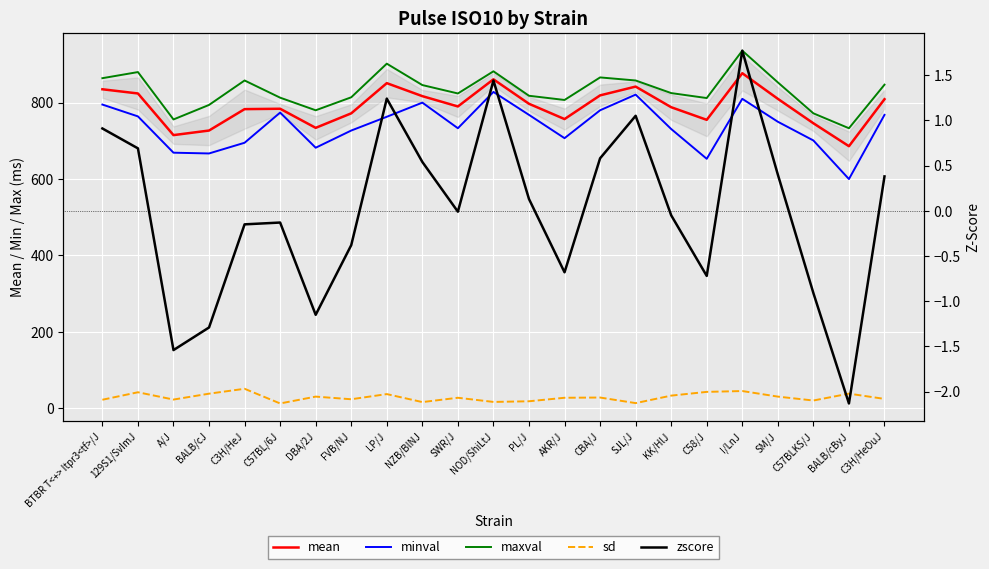

True or false: mean and sd intersect in this chart.

False